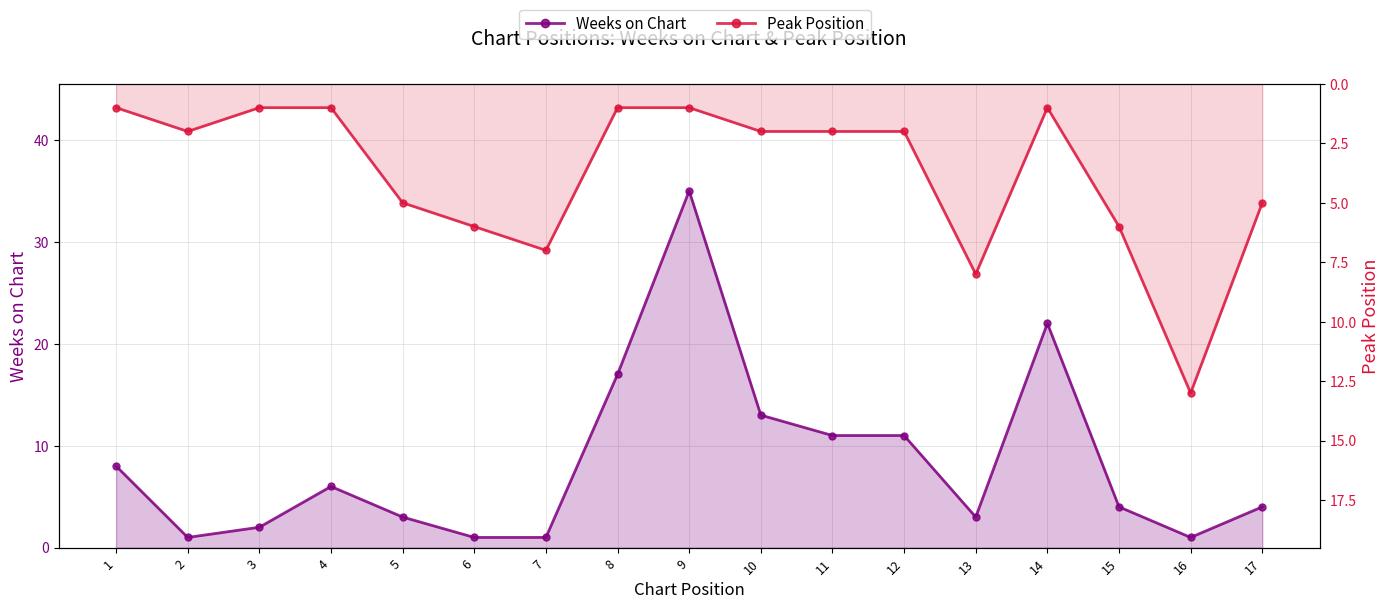

Where does the Peak Position series first go above 2?

5